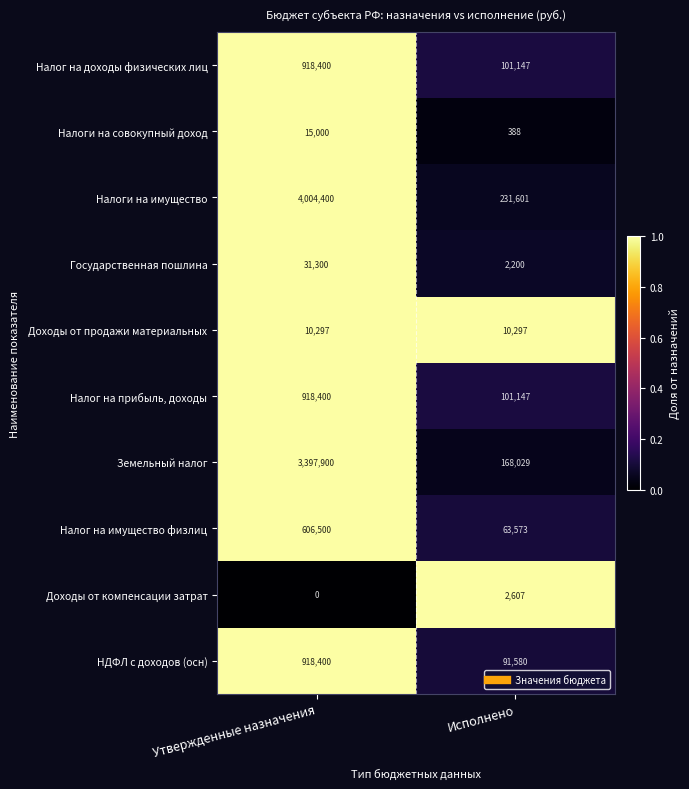

At which category does the chart reach its peak across all series?

Утвержденные назначения